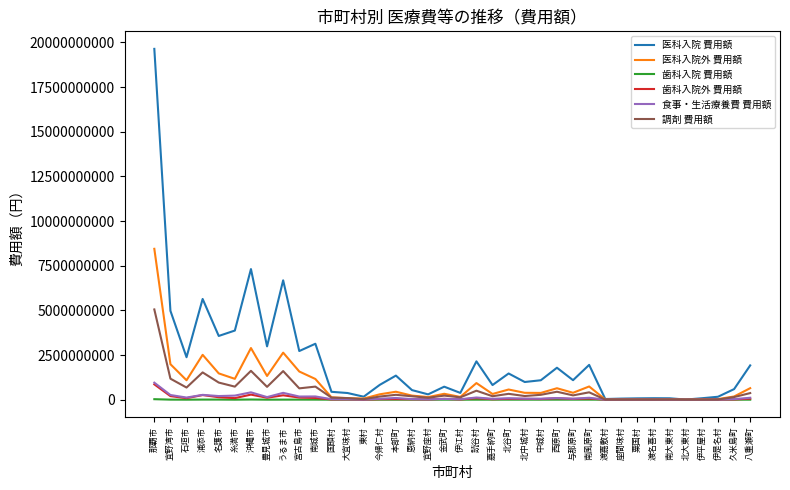

Which category has the highest value across all series?

那覇市